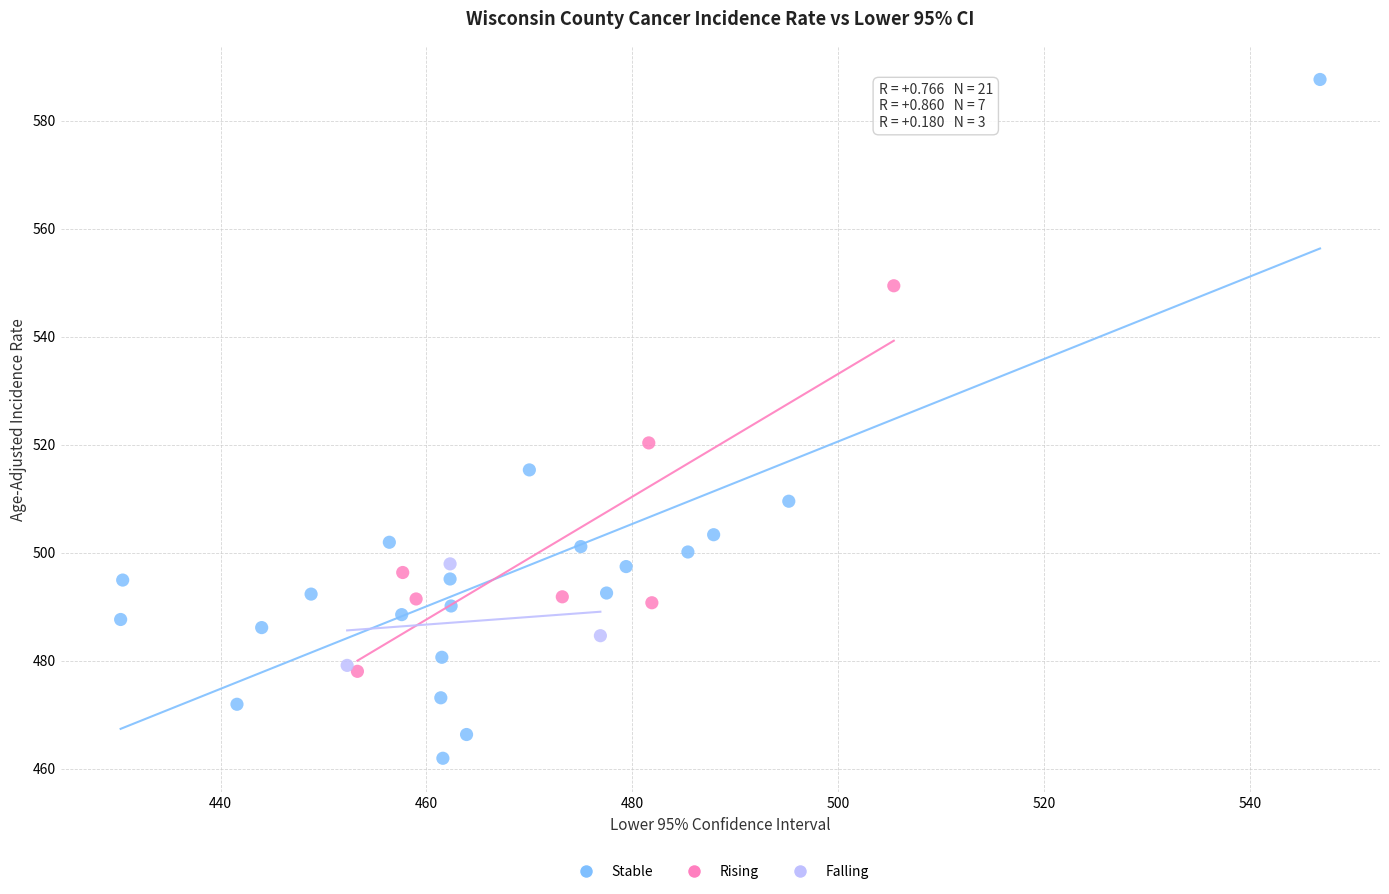

Which series has the widest spread of Y values?

Stable